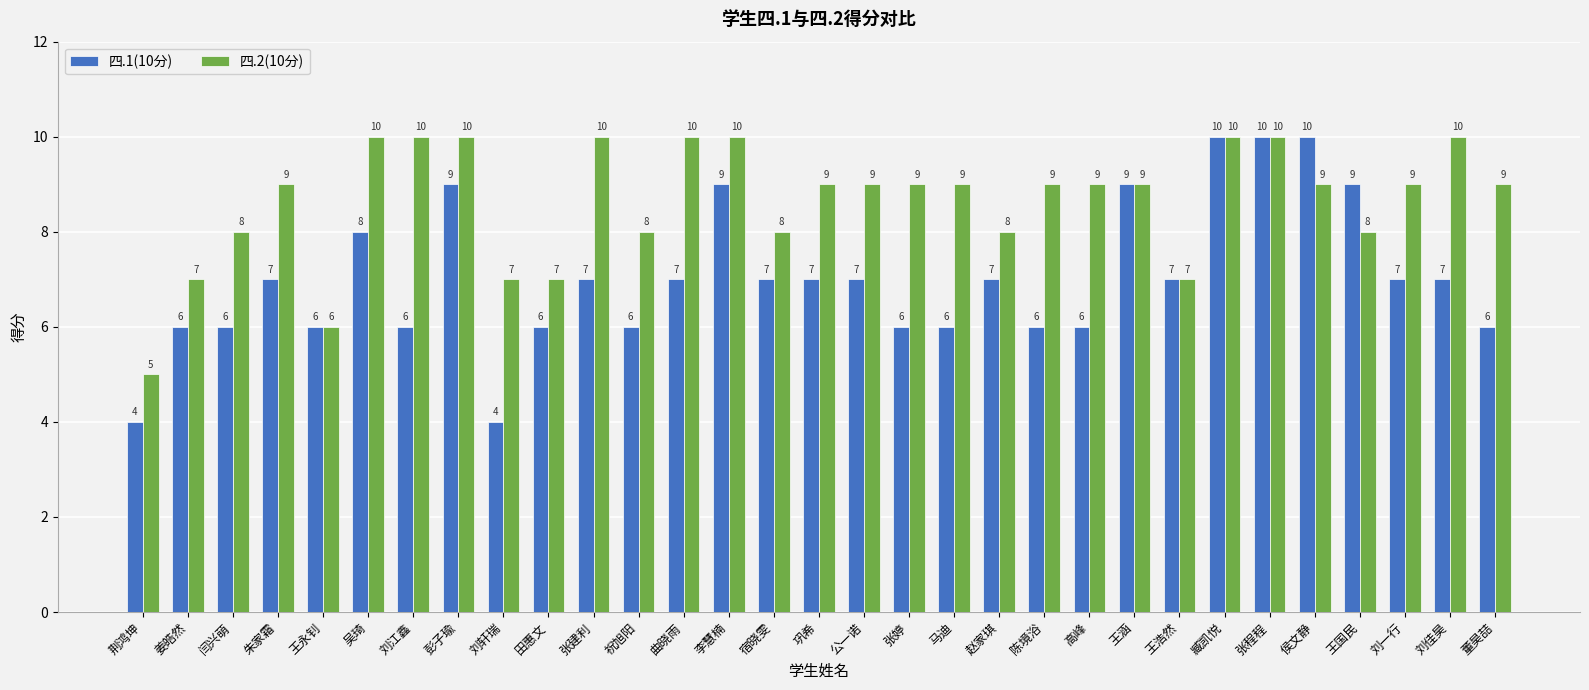

Which series has the widest spread of values?

四.1(10分)